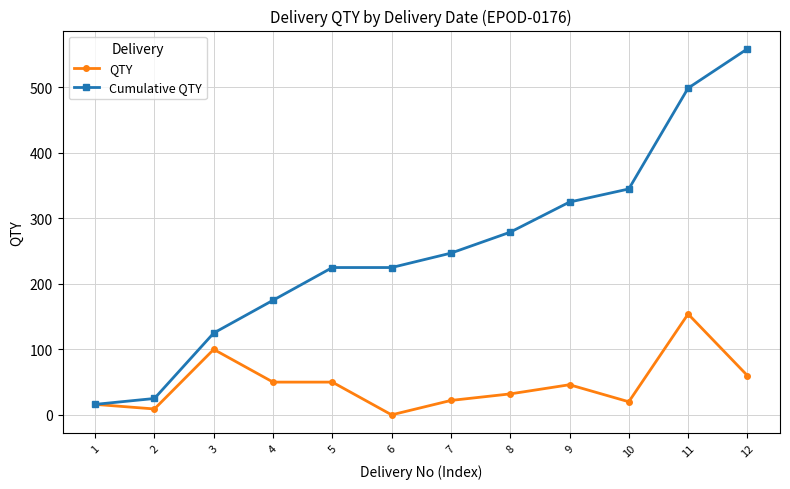

List the series in order of their peak value, highest first.

Cumulative QTY, QTY